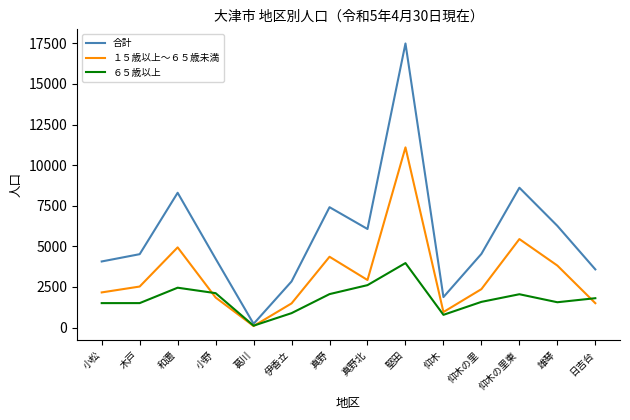

Is it true that １５歳以上～６５歳未満 equals 2287 at 伊香立?

False